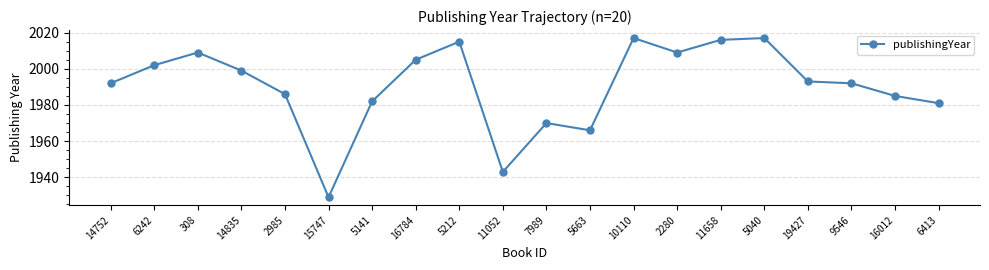

What is the greatest value displayed?

2017